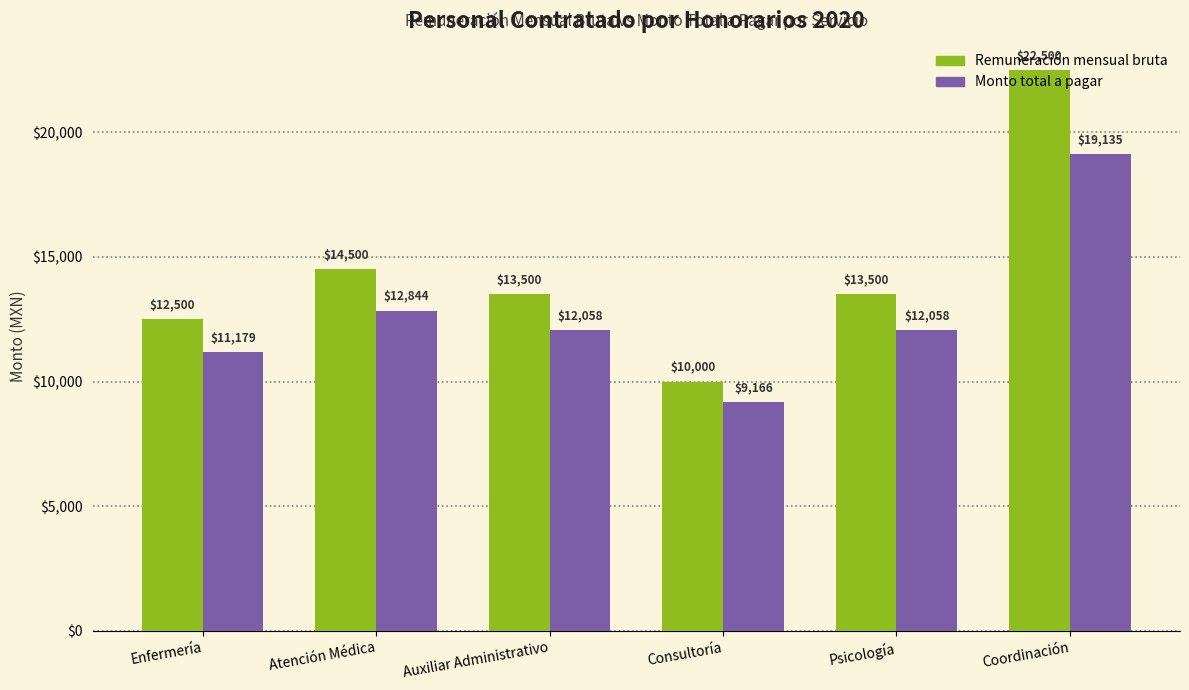

At how many categories does at least one series exceed 11091?

5